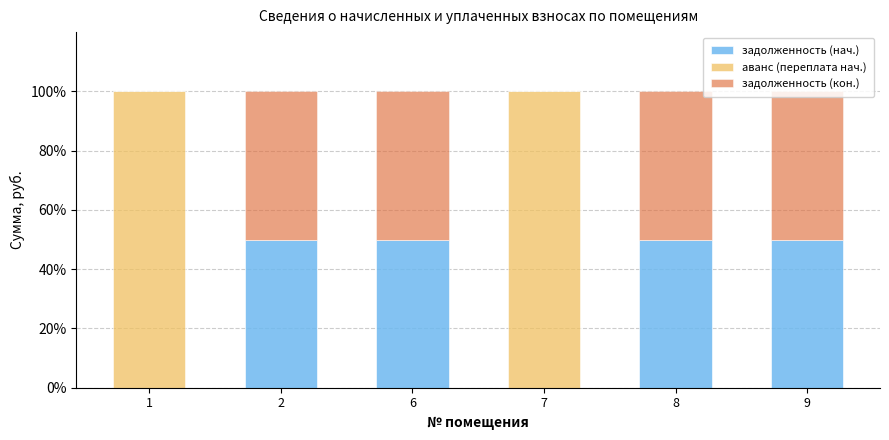

What is the highest value of the задолженность (нач.) series?

50